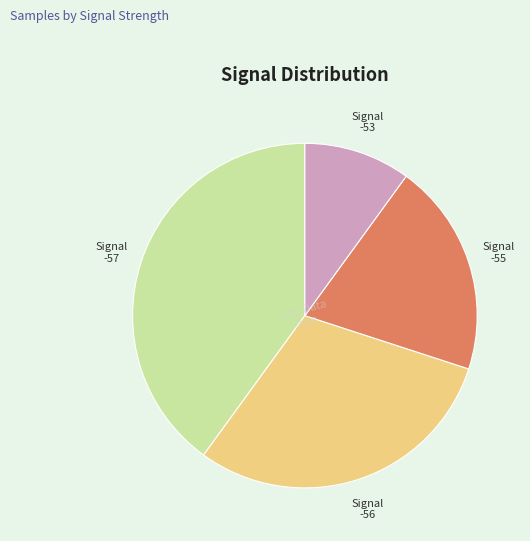

Is it true that -56 is 30% of the pie?

True